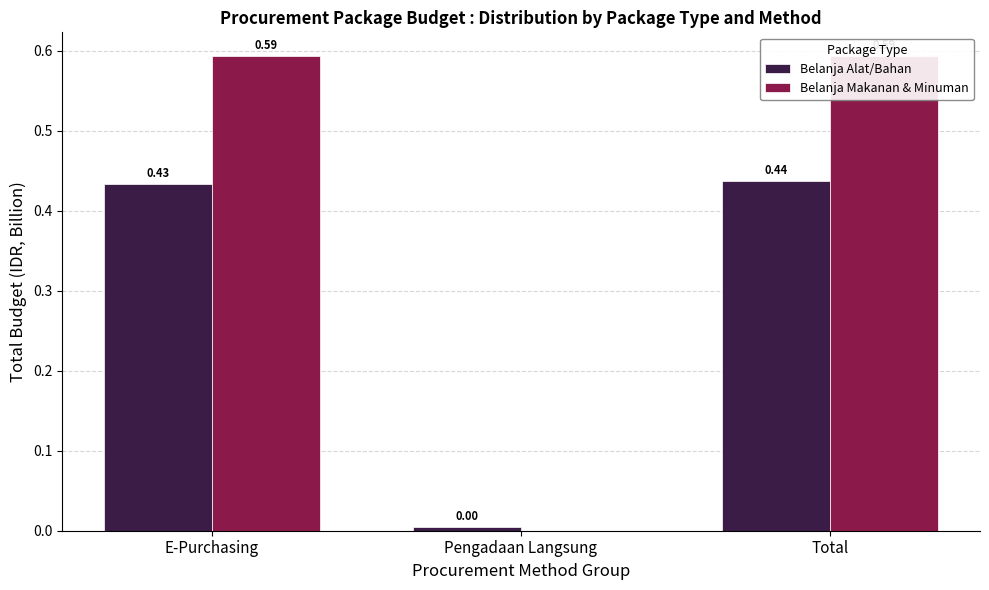

How many Belanja Makanan & Minuman values are between 0 and 1?

3